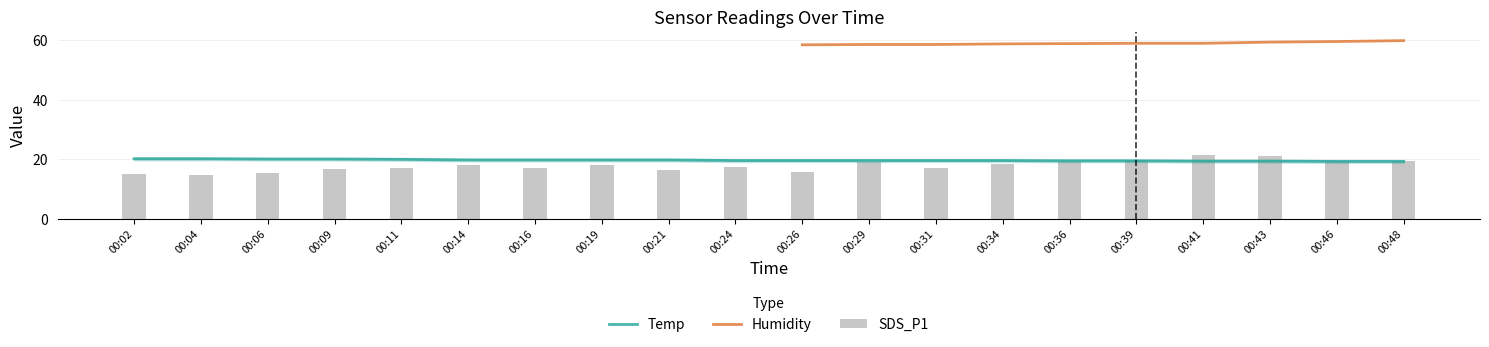

What is the highest value of the Temp series?

20.1